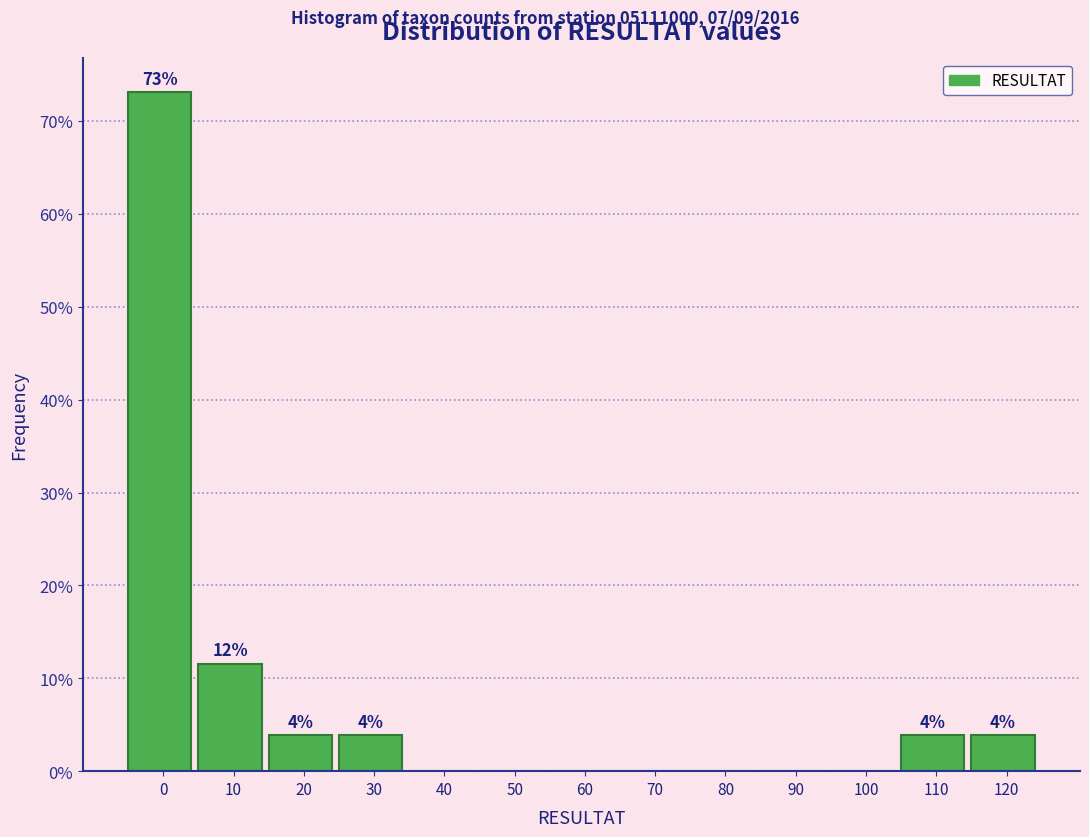

Reading left to right, list all the values displayed in this chart.

0=73.1	10=11.5	20=3.8	30=3.8	40=0.0	50=0.0	60=0.0	70=0.0	80=0.0	90=0.0	100=0.0	110=3.8	120=3.8